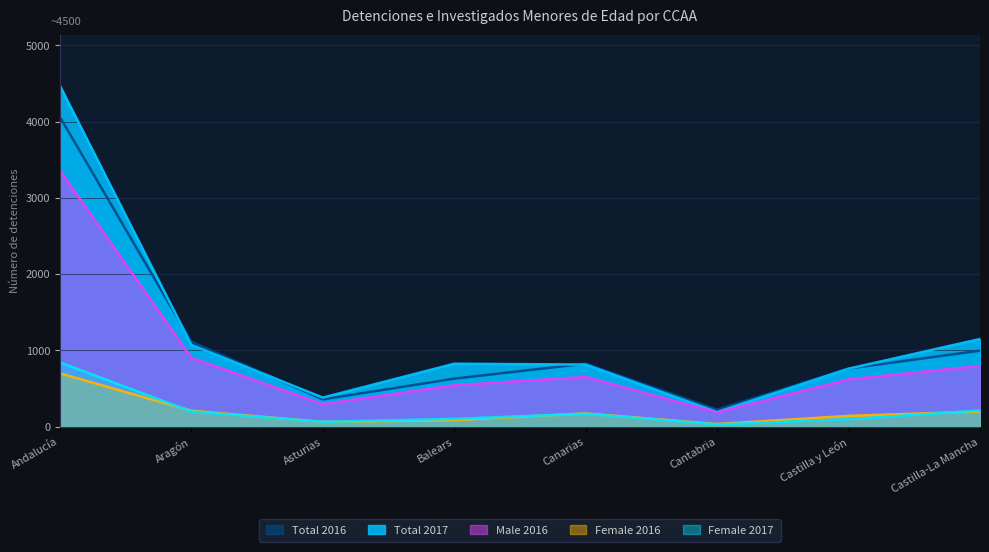

What is the average value of the Female 2016 series?

202